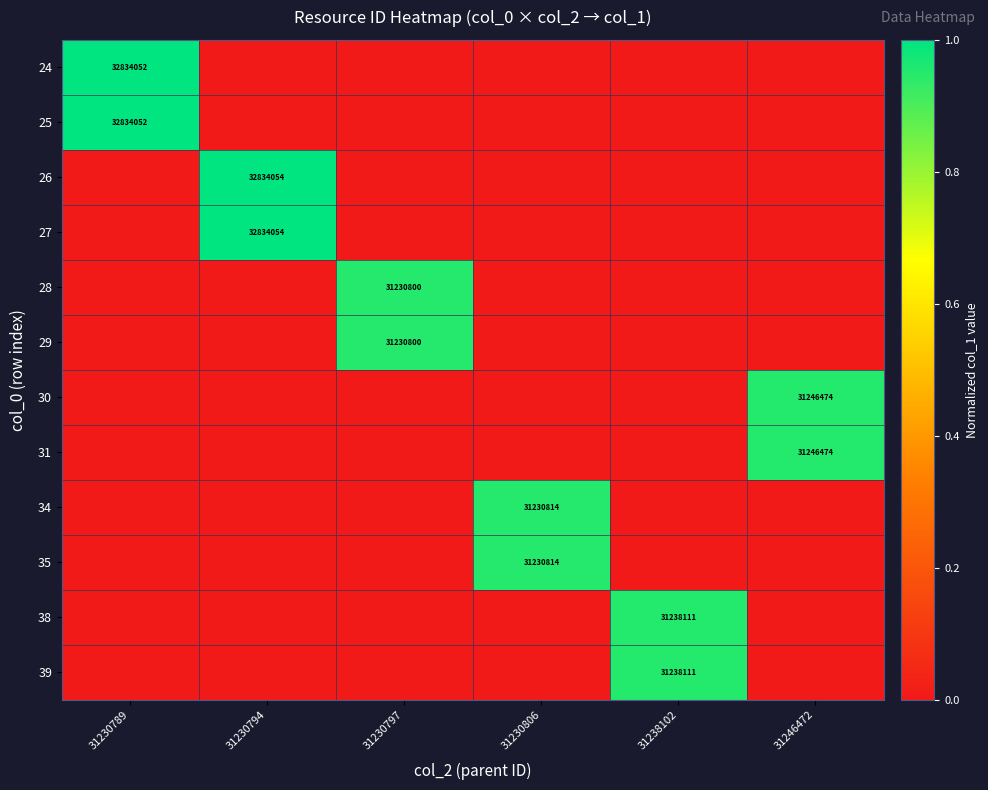

Between 31230789 and 31230797, which is larger?

31230789